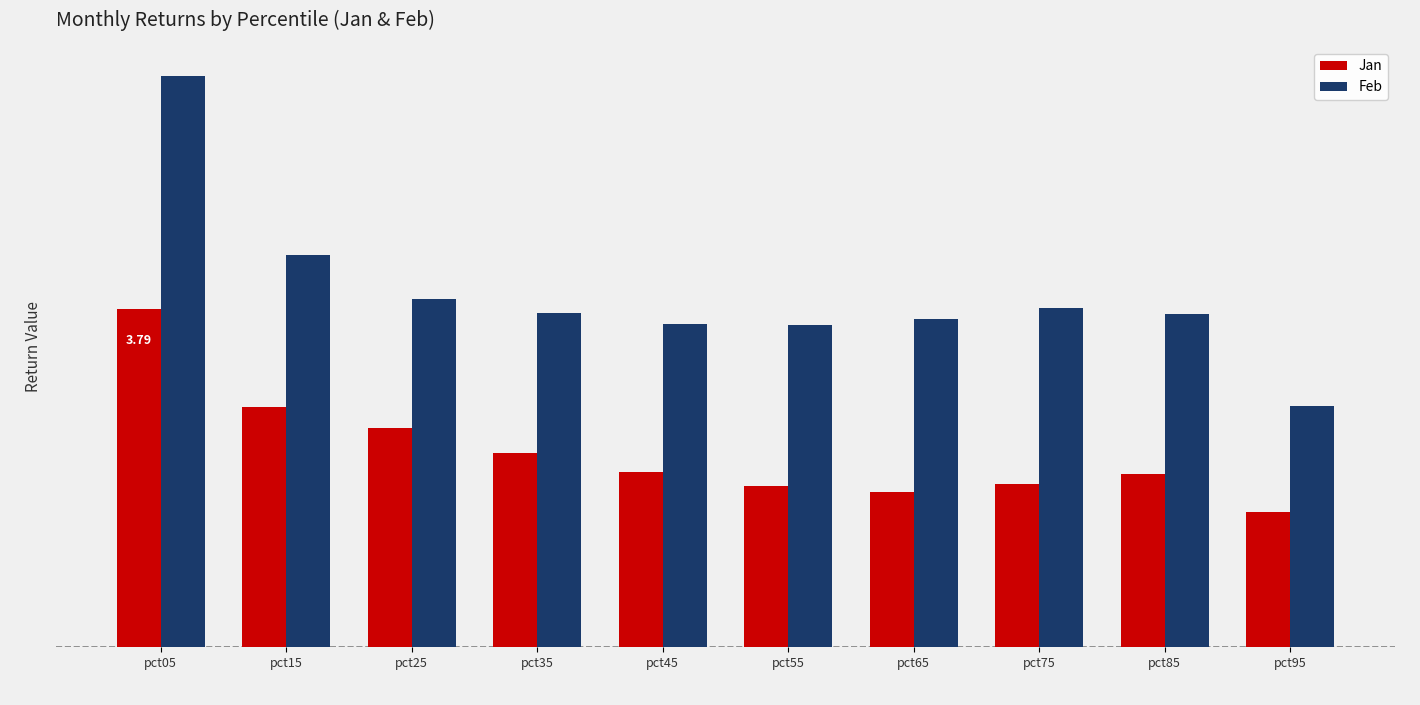

At which label does Jan reach its minimum?

pct95